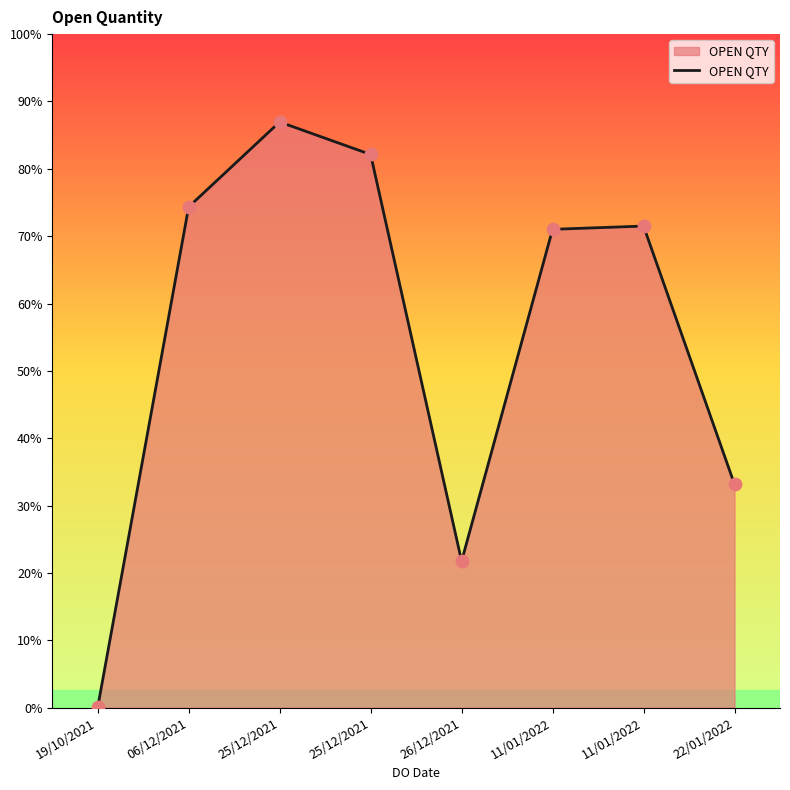

Does the chart have visible grid lines?

No